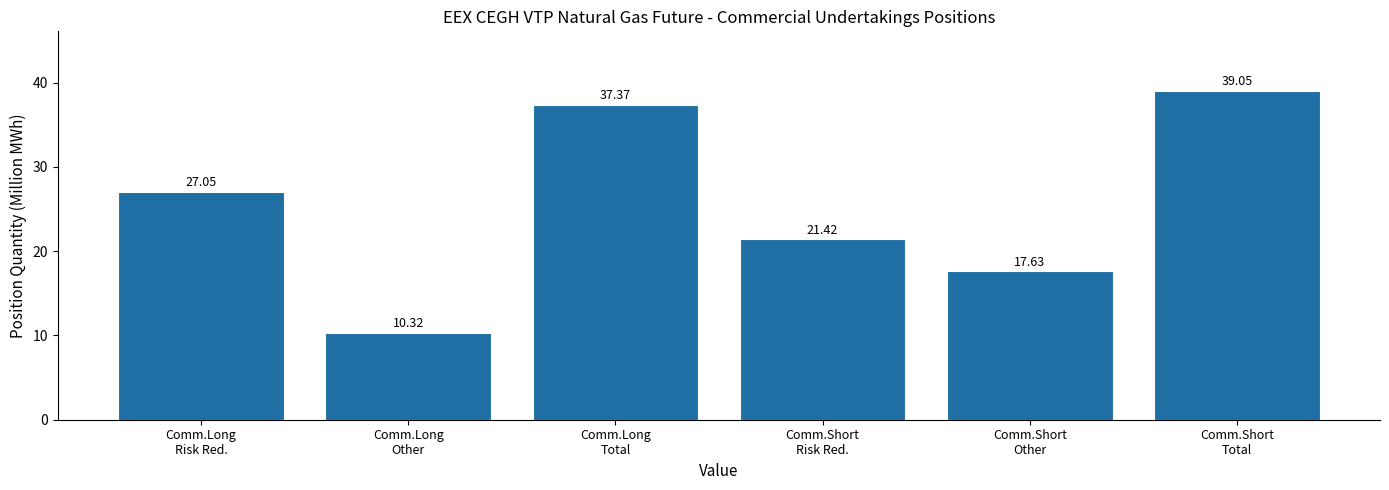

What is the average value?

25.5